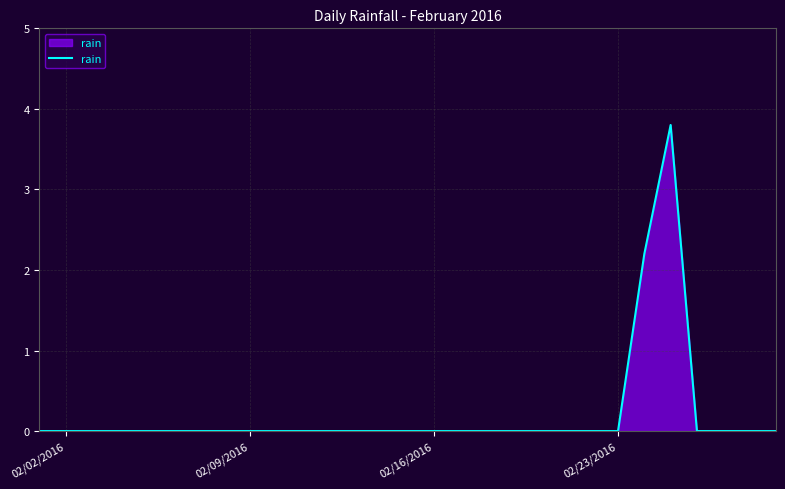

What is the sum of all values?

6.0